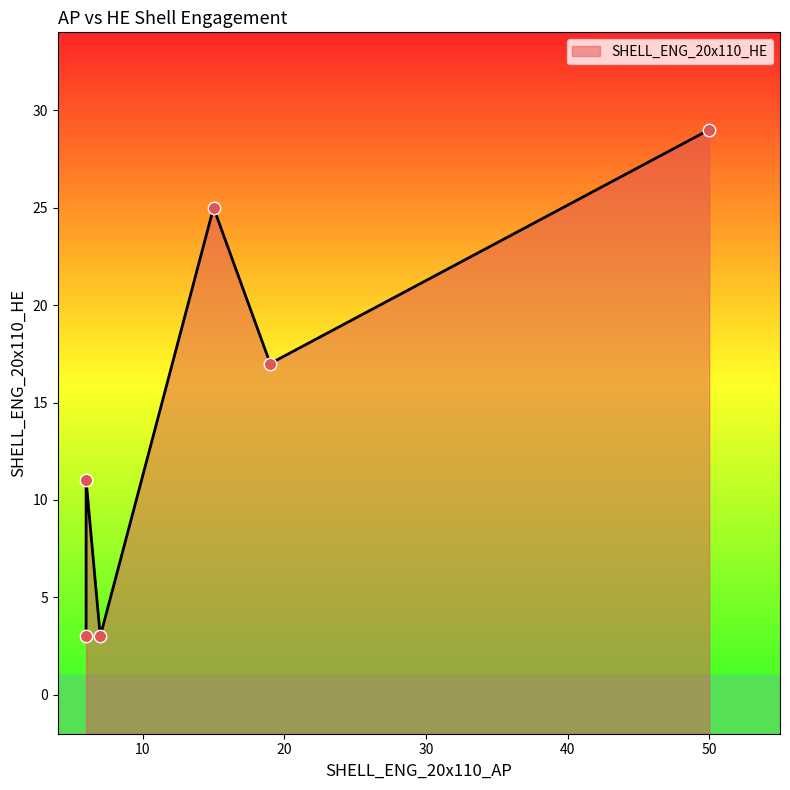

Which has a higher value, 6 or 19?

19